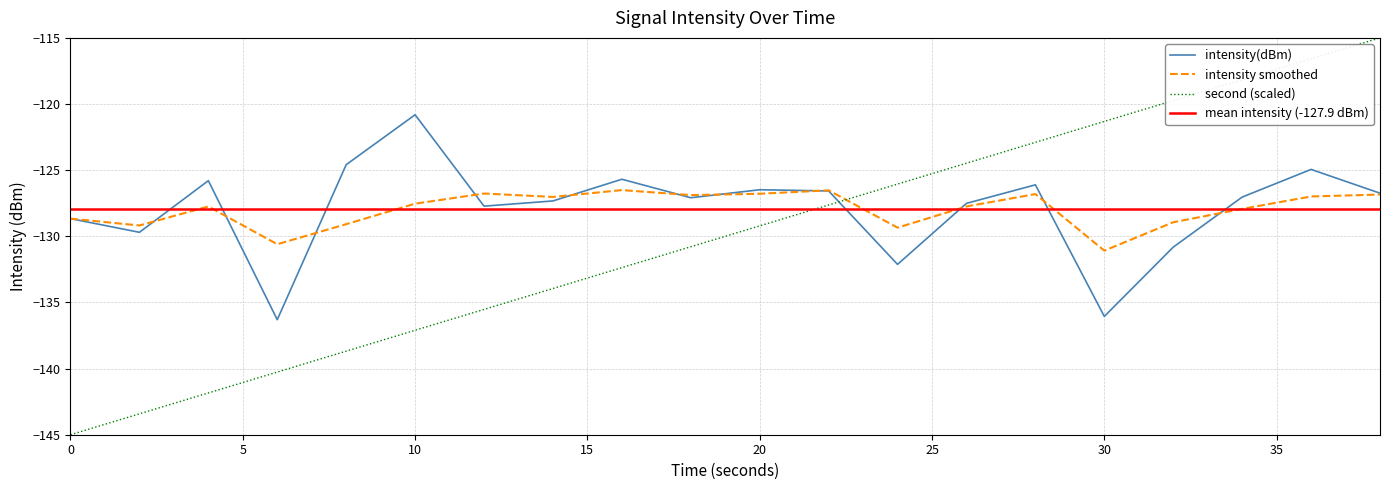

Reading left to right, transcribe all the data shown in this chart.

intensity(dBm): 0=-128.7	2=-129.7	4=-125.8	6=-136.3	8=-124.6	10=-120.8	12=-127.7	14=-127.3	16=-125.7	18=-127.1	20=-126.5	22=-126.6	24=-132.1	26=-127.5	28=-126.1	30=-136.1	32=-130.8	34=-127.0	36=-124.9	38=-126.7
second_scaled: 0=-145.0	2=-143.4	4=-141.8	6=-140.3	8=-138.7	10=-137.1	12=-135.5	14=-133.9	16=-132.4	18=-130.8	20=-129.2	22=-127.6	24=-126.1	26=-124.5	28=-122.9	30=-121.3	32=-119.7	34=-118.2	36=-116.6	38=-115.0
intensity_smooth: 0=-128.7	2=-129.2	4=-127.7	6=-130.6	8=-129.1	10=-127.5	12=-126.8	14=-127.0	16=-126.5	18=-126.9	20=-126.8	22=-126.5	24=-129.3	26=-127.7	28=-126.8	30=-131.1	32=-128.9	34=-127.9	36=-127.0	38=-126.8